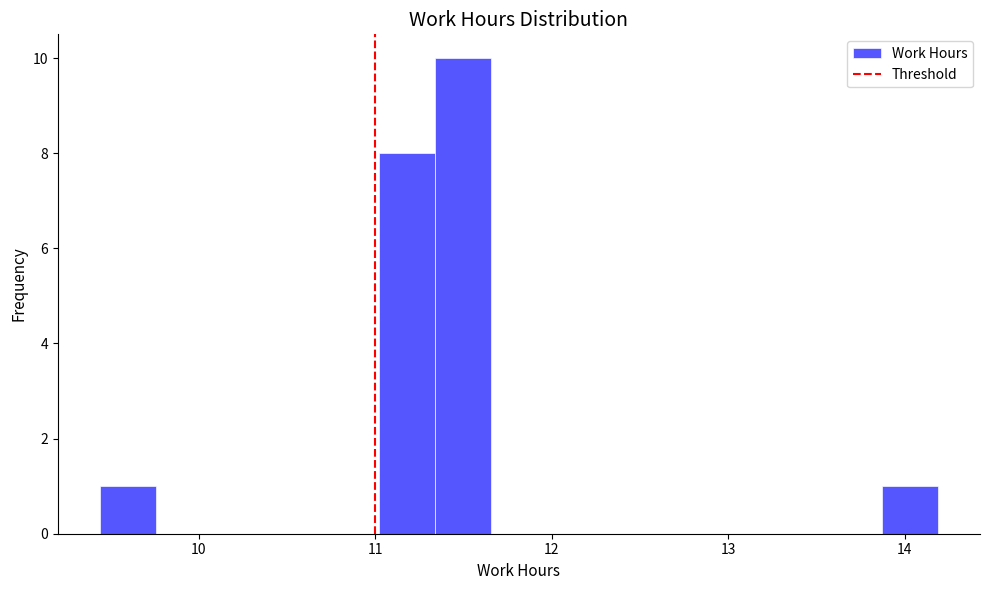

Read against the x-axis, roughly where is the centre of the tallest bar?

11.5